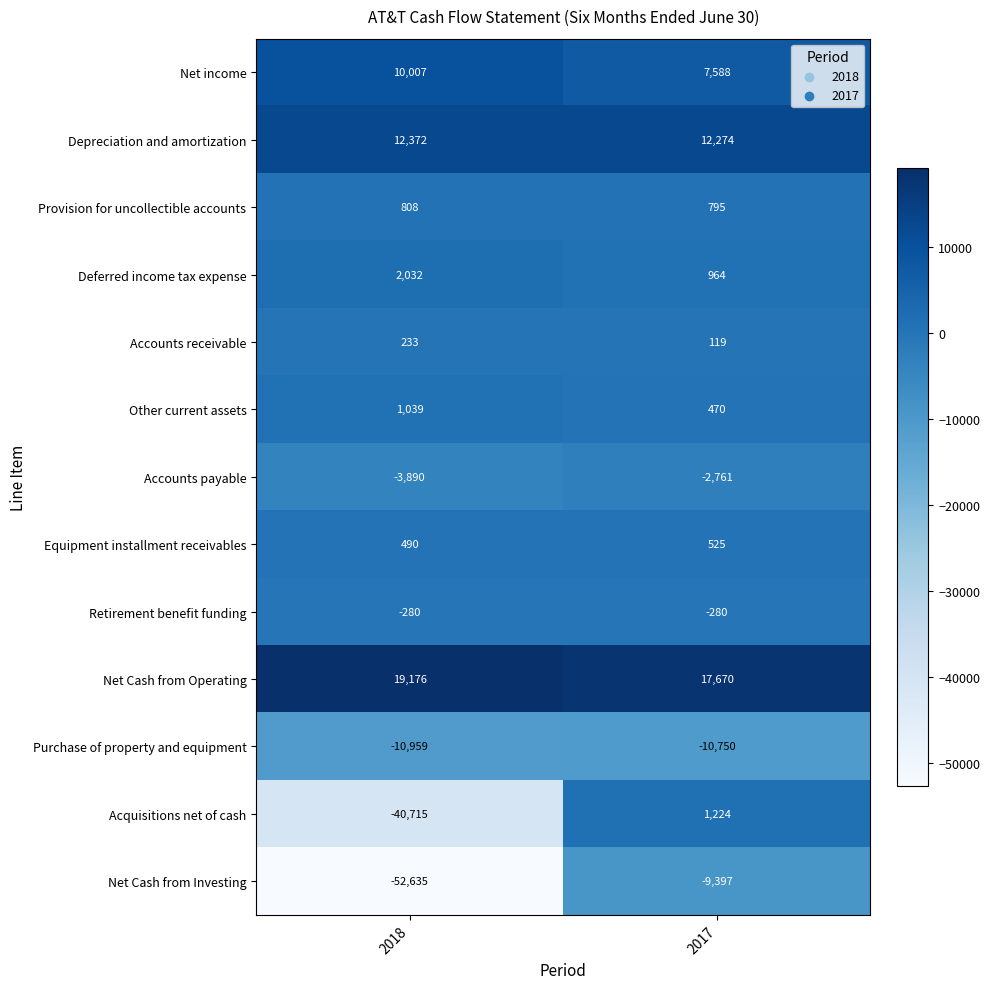

Which series has the largest range (max minus min)?

Net Cash from Investing